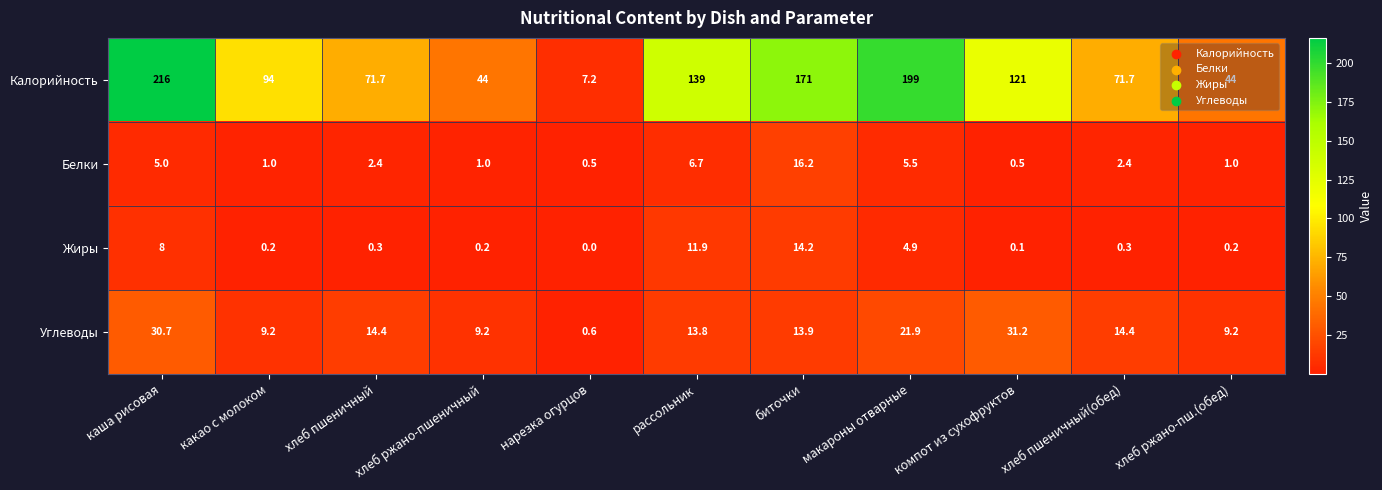

What is the greatest value displayed?

216.0